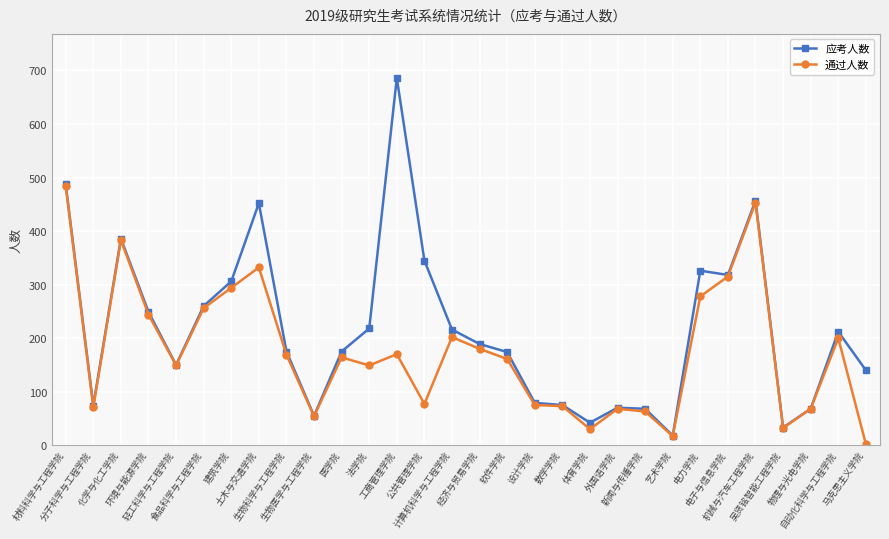

Where is the first local maximum for 应考人数?

化学与化工学院